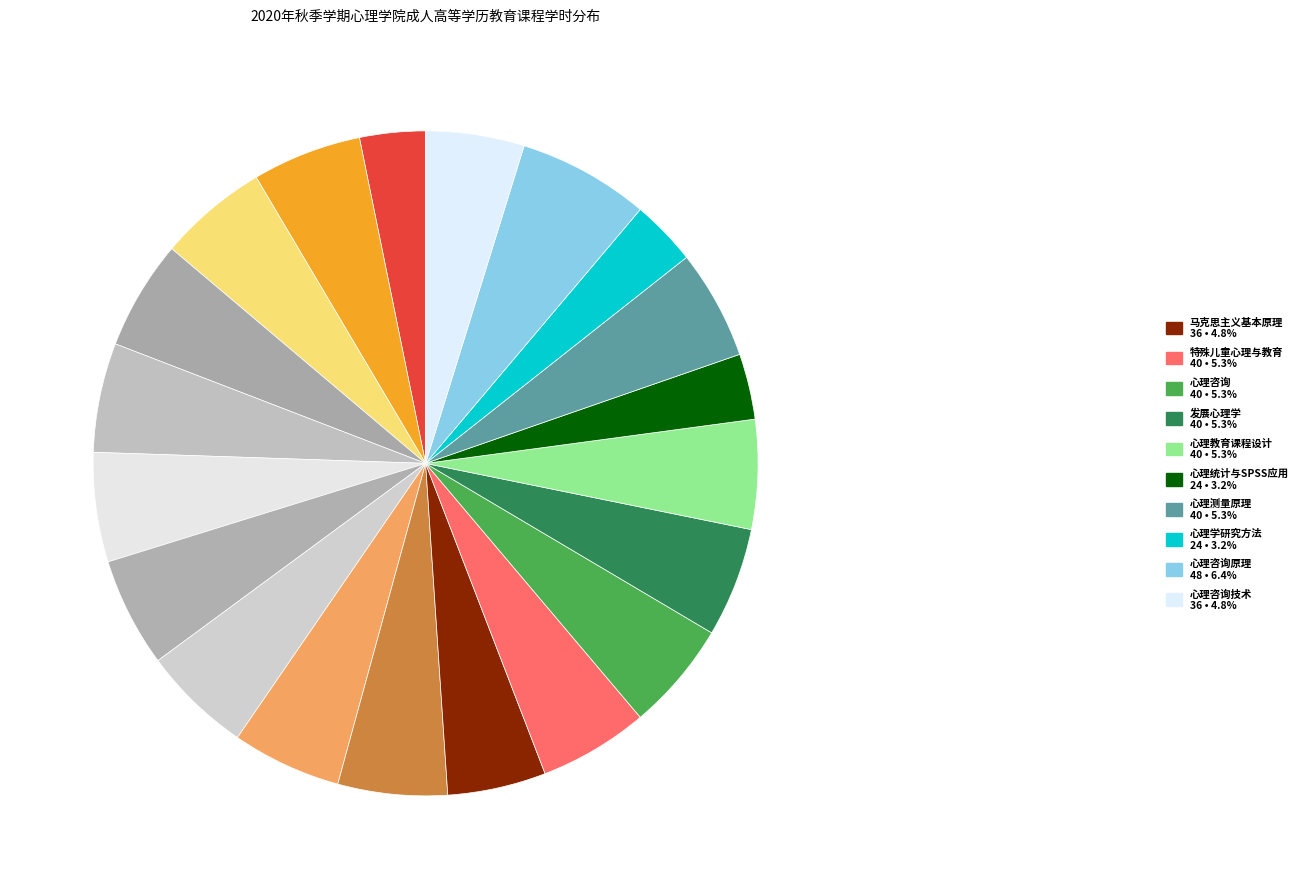

How many segments does this pie chart have?

20